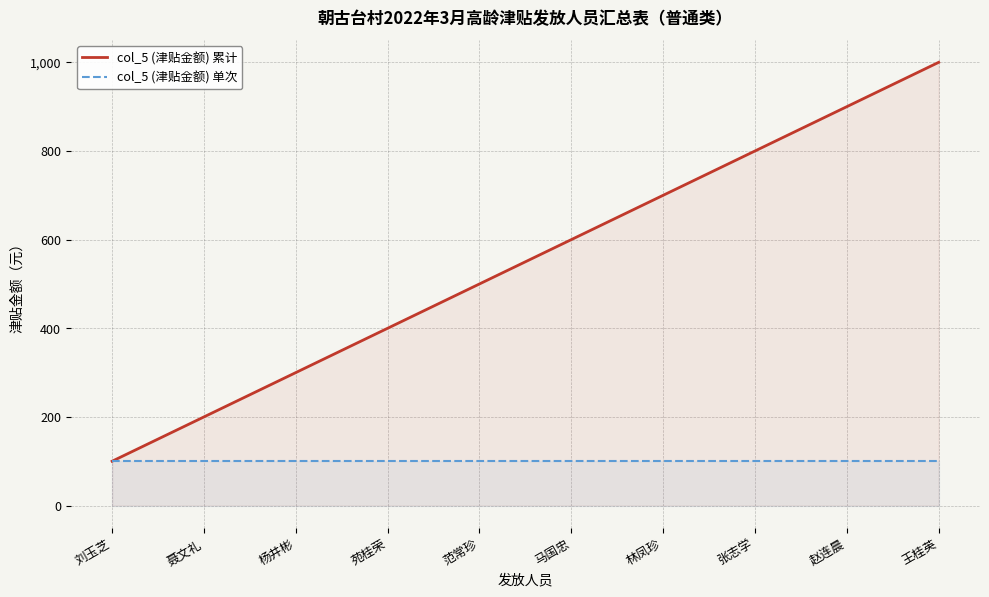

Does the chart have visible grid lines?

Yes